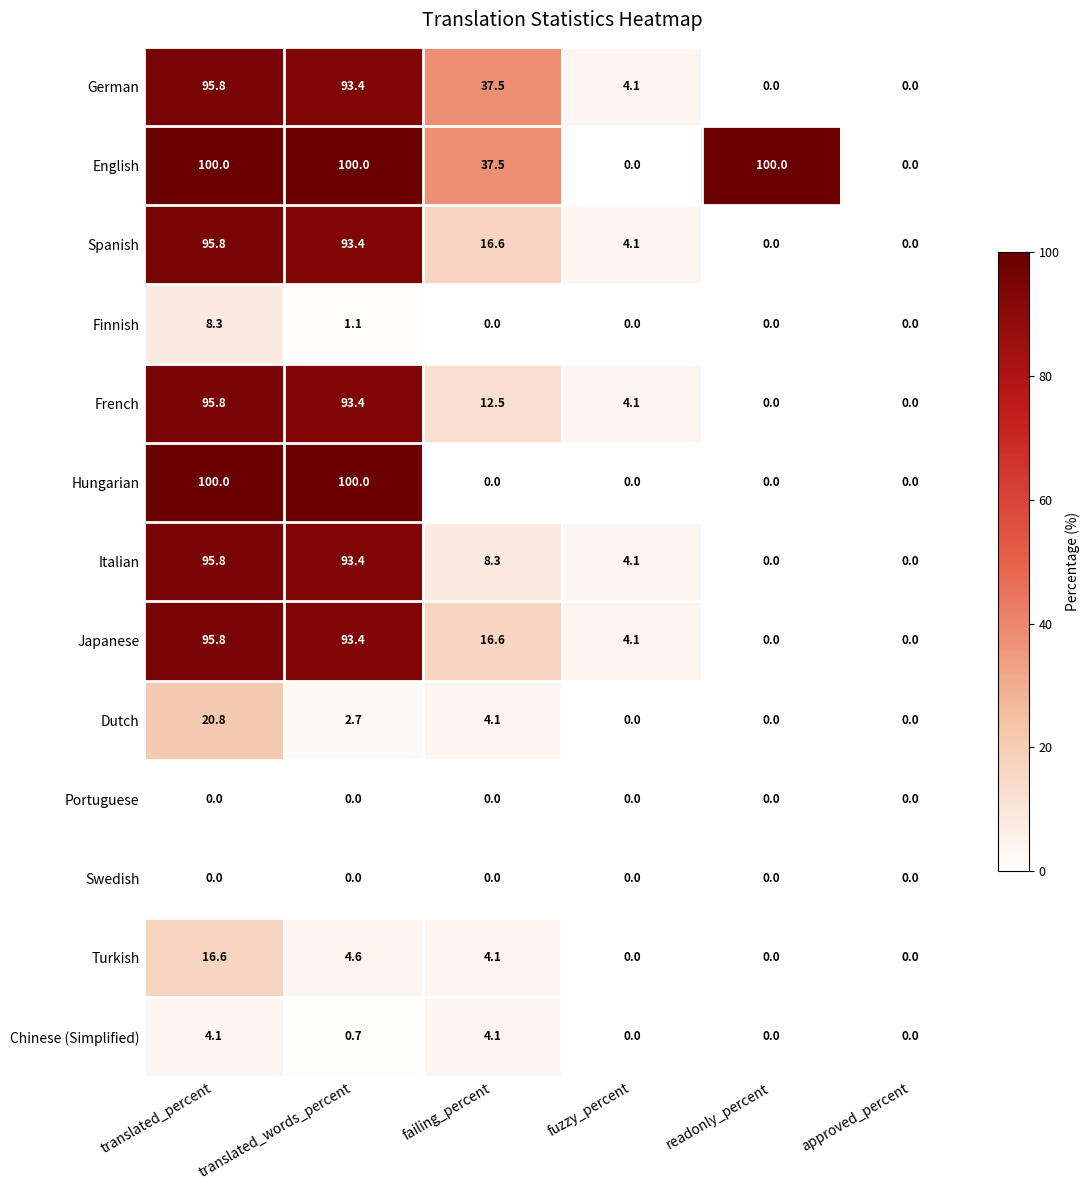

At which label does Turkish reach its peak?

translated_percent